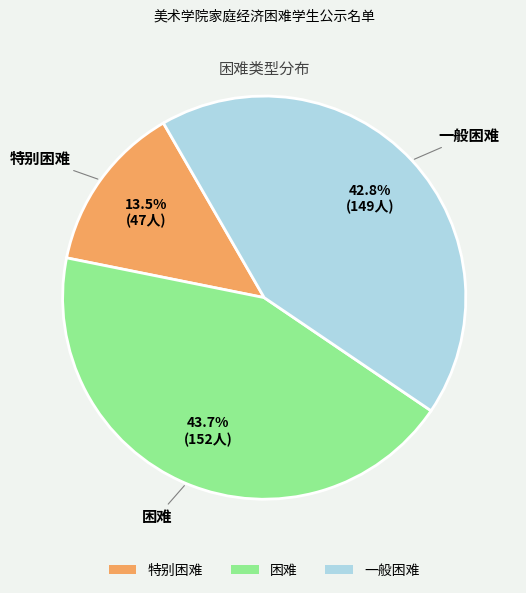

Does 一般困难 represent more than half of the total?

No